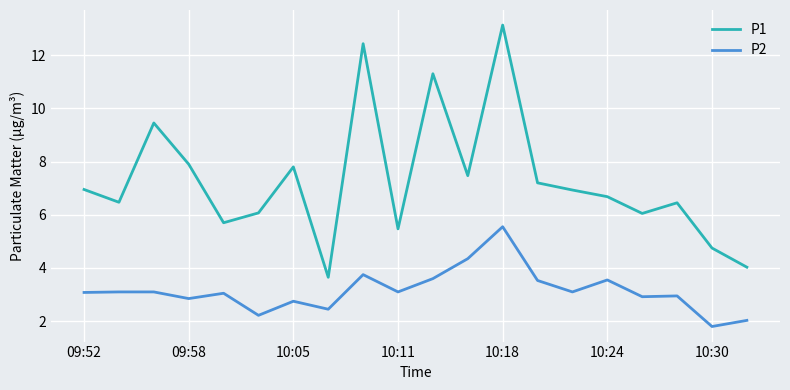

Which series has the largest range (max minus min)?

P1